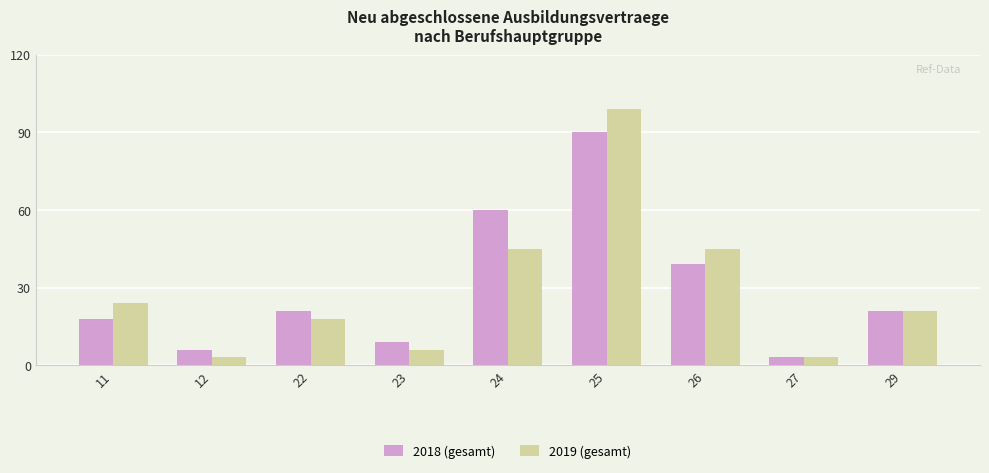

What is the value of the 2019 (gesamt) bar at the 7th from the left?

45